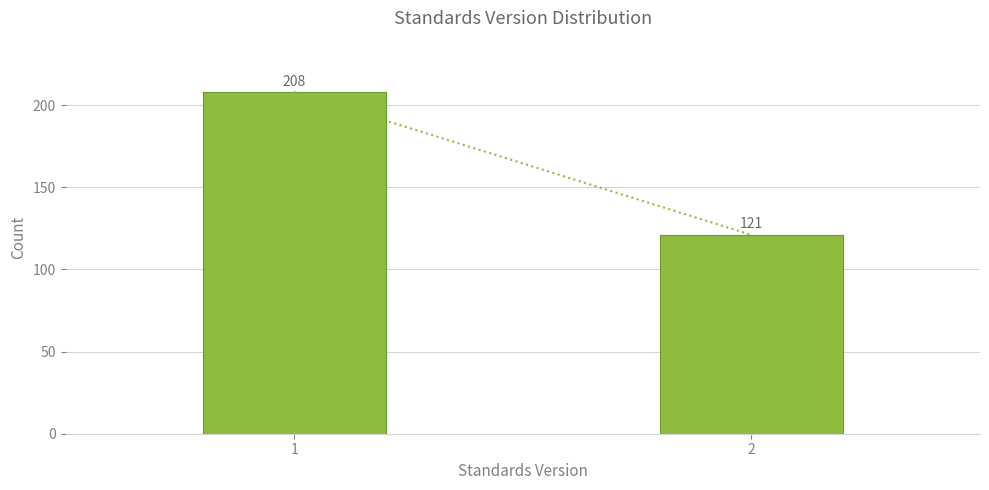

Reading left to right, extract all data points from this chart.

1=208	2=121